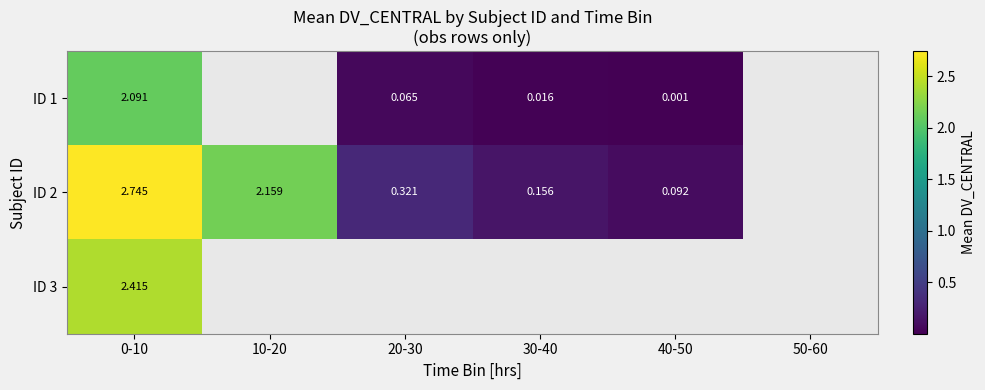

List the series in order of their peak value, lowest first.

ID 1, ID 3, ID 2